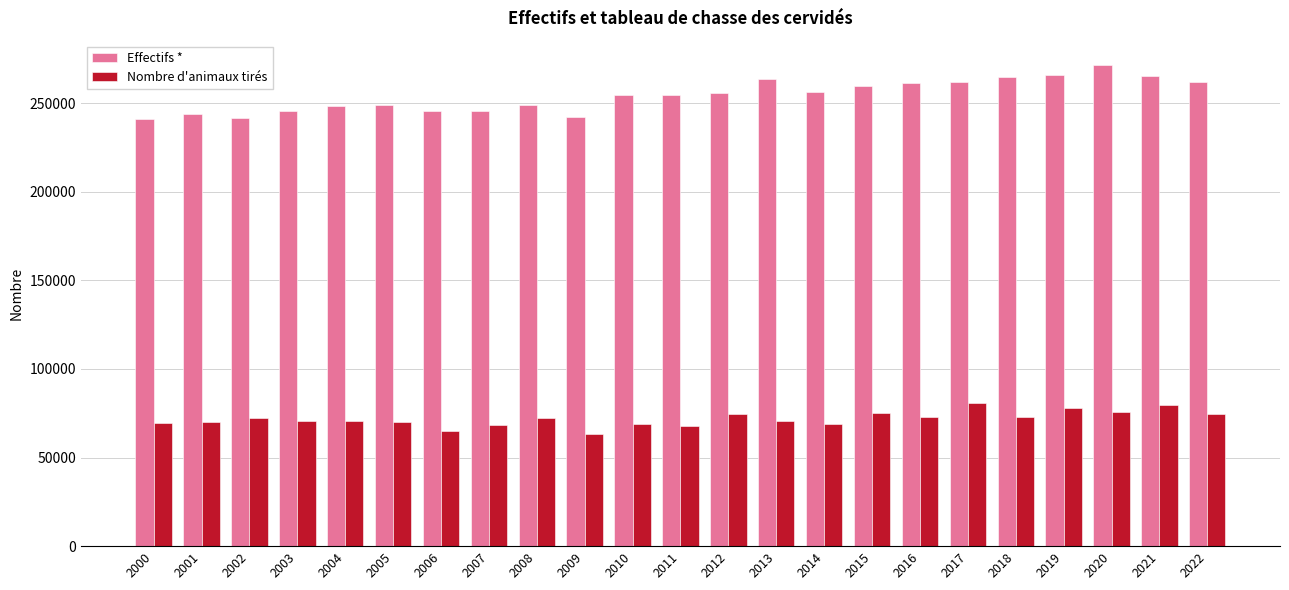

Which series has the largest total across all categories?

Effectifs *